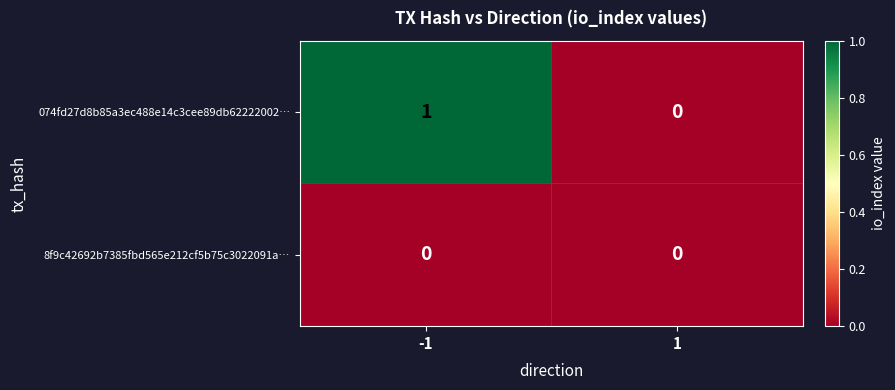

At which category is the sum across all series the highest?

-1